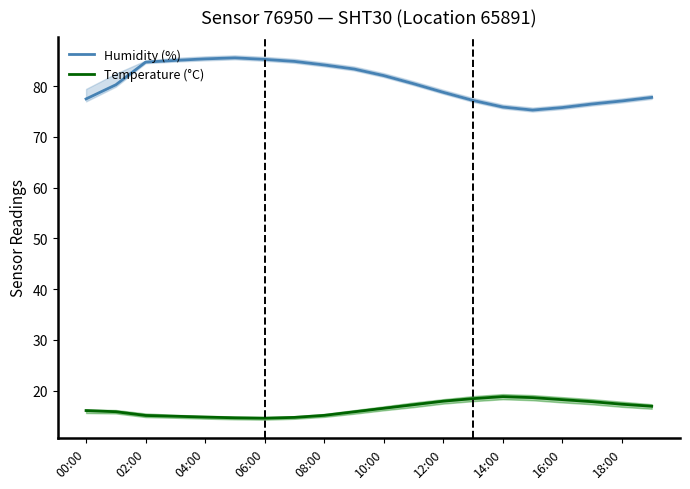

At how many categories does at least one series exceed 35?

20